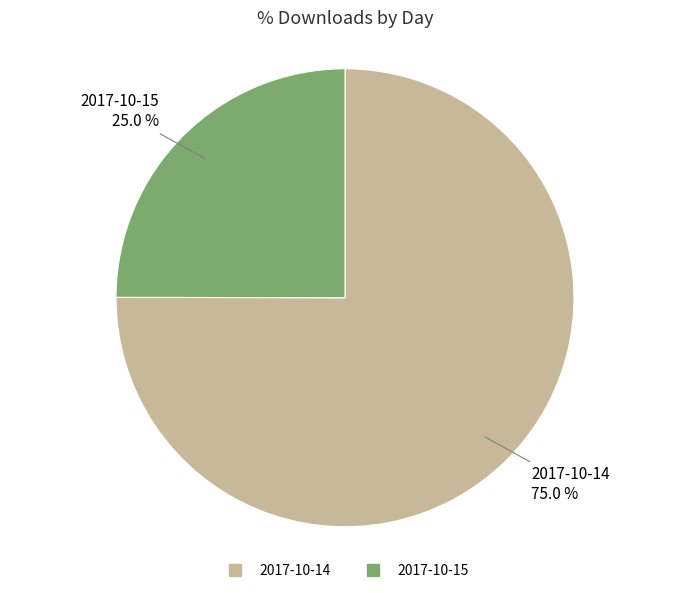

Count the number of slices in the pie.

2